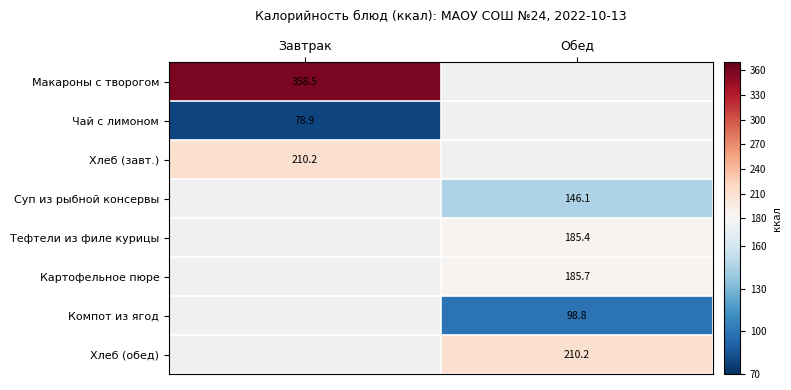

What is the smallest value displayed?

78.9